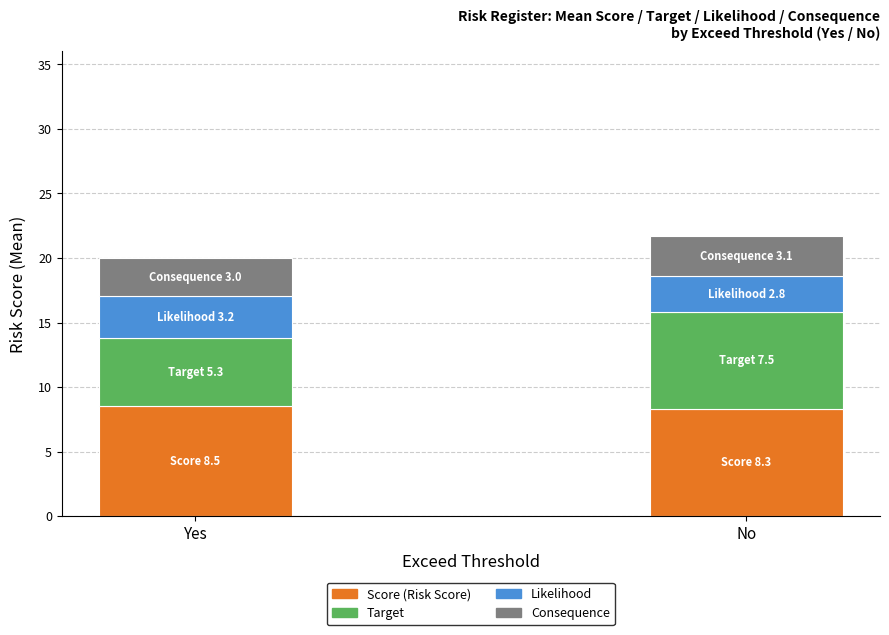

What is the total value across all series at Yes?

20.0